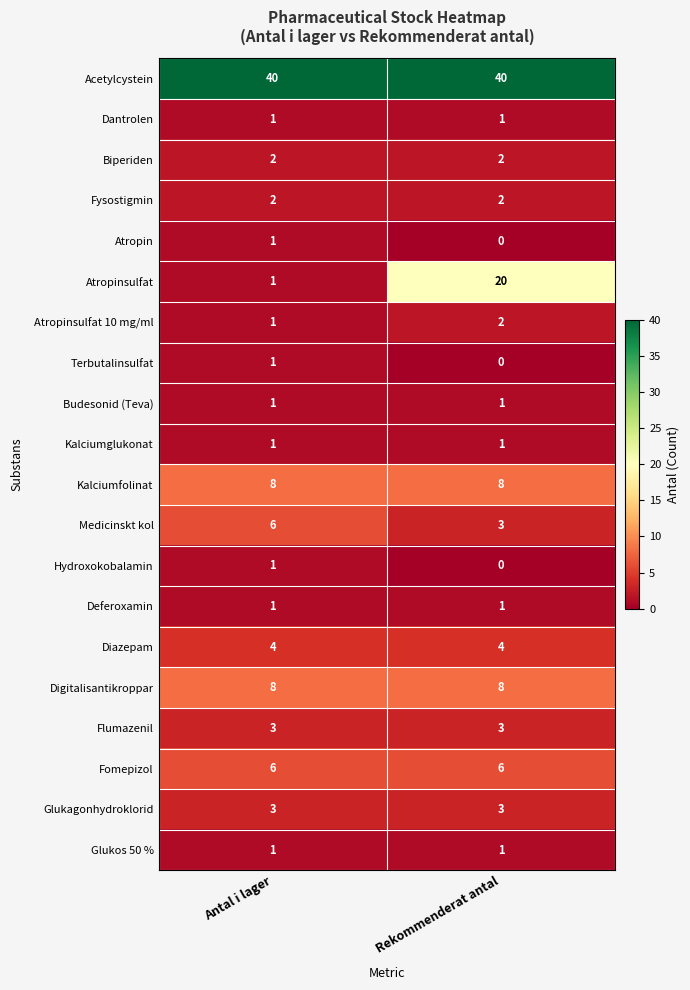

True or false: Atropin has a value of 0 at Antal i lager.

False